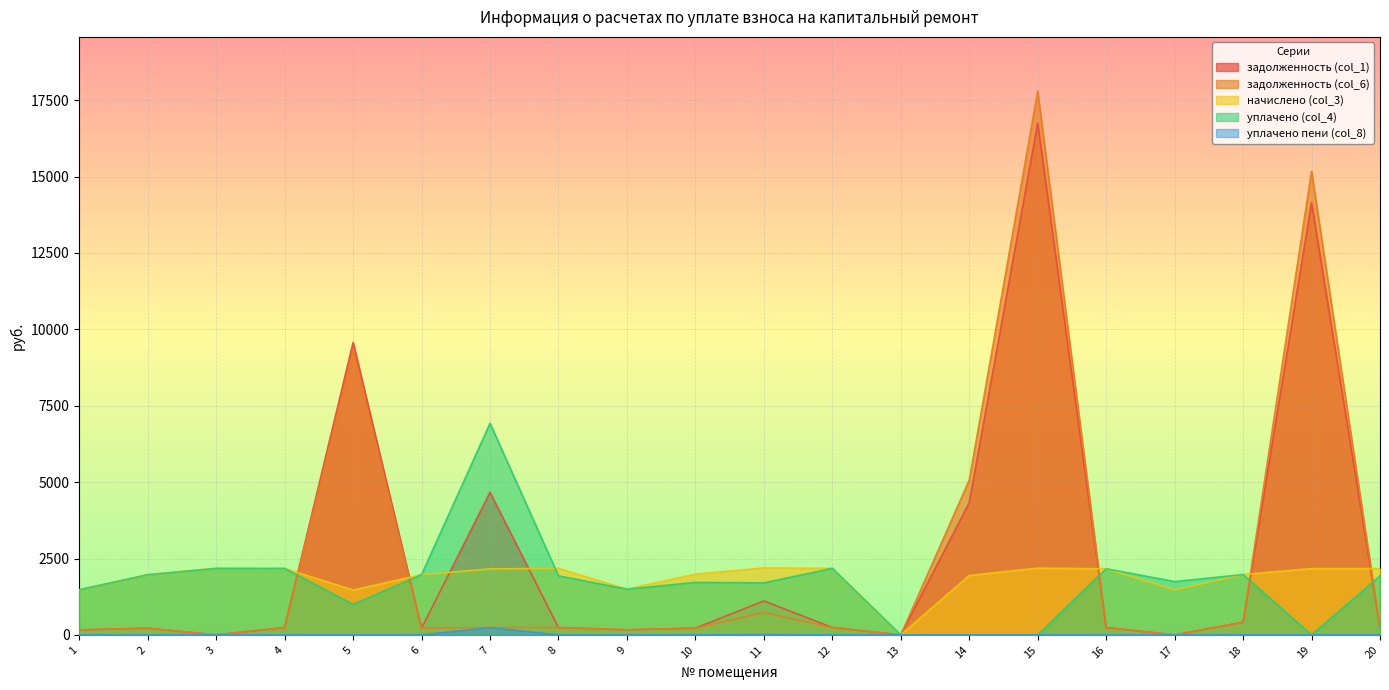

Reading right to left, what are all the values shown in this chart?

задолженность (col_1): 241.2	14143.4	414.0	0.0	240.6	16748.1	4325.6	0.0	242.2	1111.7	221.0	166.4	241.7	4666.1	218.9	9574.0	241.7	0.0	218.9	164.3
задолженность (col_6): 241.2	15173.3	414.0	0.0	240.6	17793.6	5065.3	0.0	242.2	733.3	221.0	166.4	241.7	240.1	218.9	9255.3	241.7	0.0	218.9	164.3
начислено (col_3): 2170.3	2170.3	1974.8	1473.9	2165.6	2184.7	1946.2	0.0	2179.9	2189.4	1989.1	1497.8	2175.1	2160.8	1970.0	1469.2	2175.1	2179.9	1970.0	1478.7
уплачено (col_4): 1929.2	0.0	1974.8	1746.0	2165.6	0.0	0.0	0.0	2179.9	1702.9	1718.6	1497.8	1933.4	6925.2	1970.0	998.8	2175.1	2176.1	1970.0	1478.7
уплачено пени (col_8): 0.0	0.0	0.0	0.0	0.0	0.0	0.0	0.0	0.0	8.8	3.3	0.0	0.1	237.9	0.0	0.0	0.0	0.0	0.0	0.0